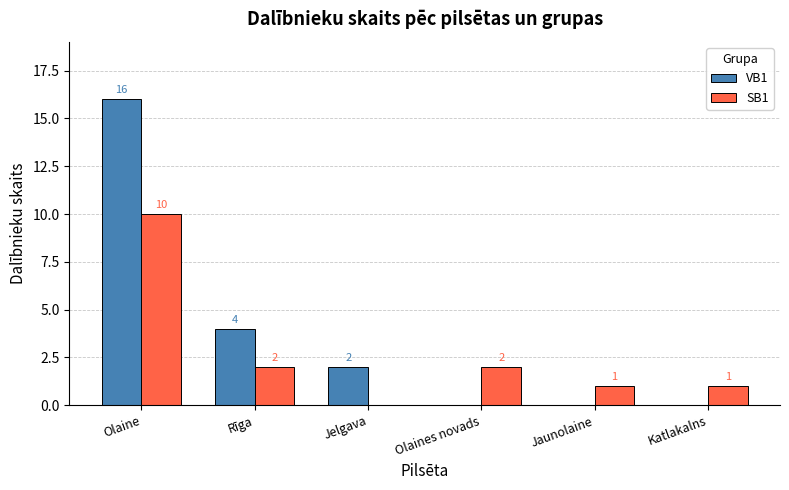

How many values in VB1 are above zero?

3